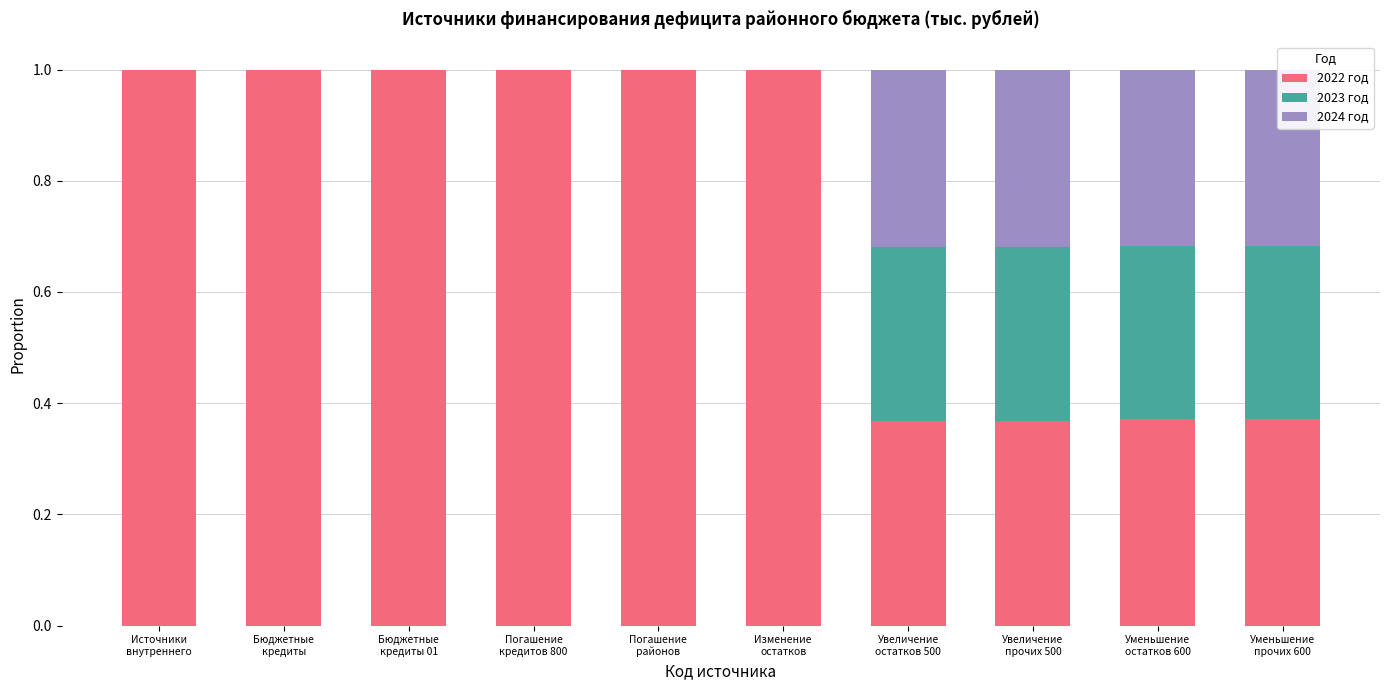

What is the highest value of the 2022 год series?

1.0